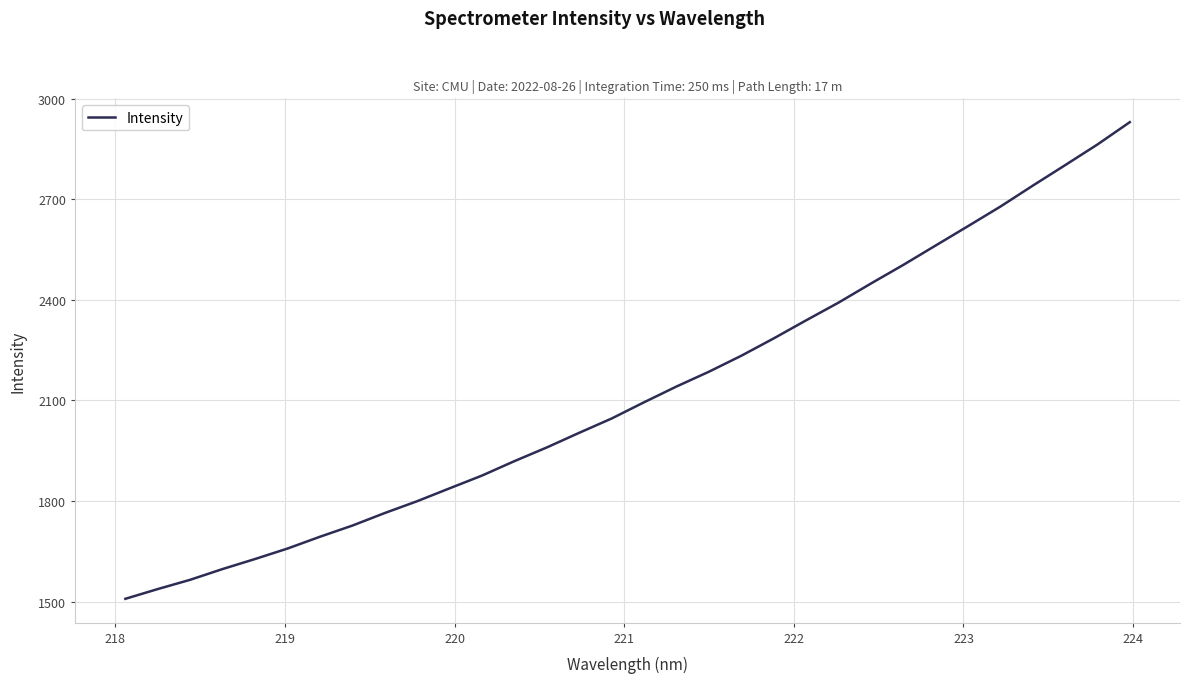

What is the smallest value displayed?

1508.6